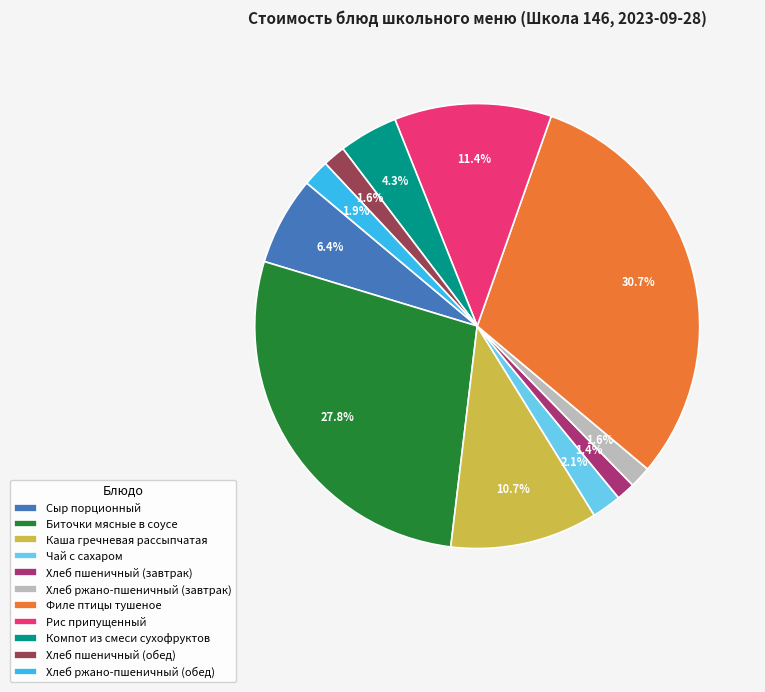

To the nearest percent, what is the combined percentage of Компот из смеси сухофруктов and Хлеб пшеничный (завтрак)?

6%